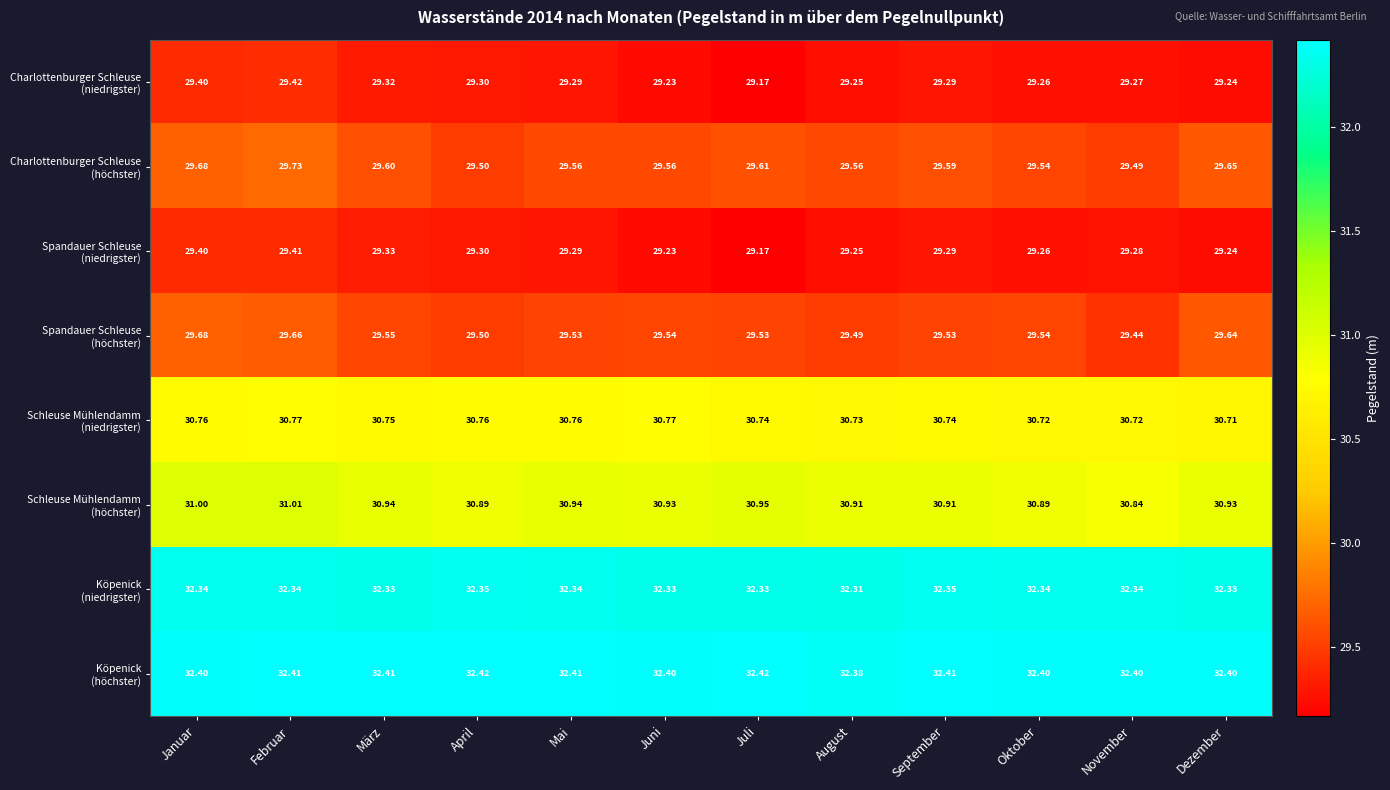

At which category is the sum across all series the highest?

Februar